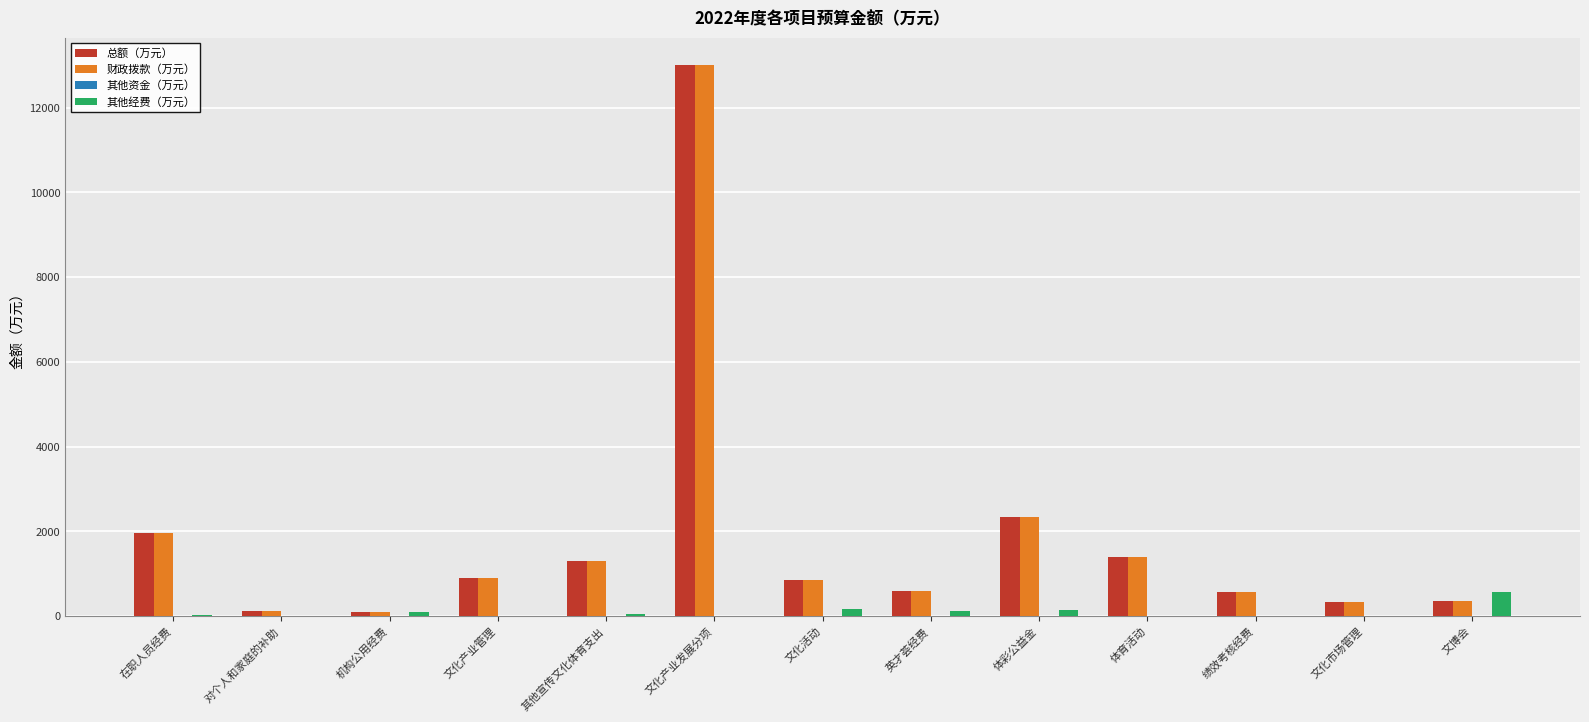

At which label does 其他经费（万元） reach its peak?

文博会